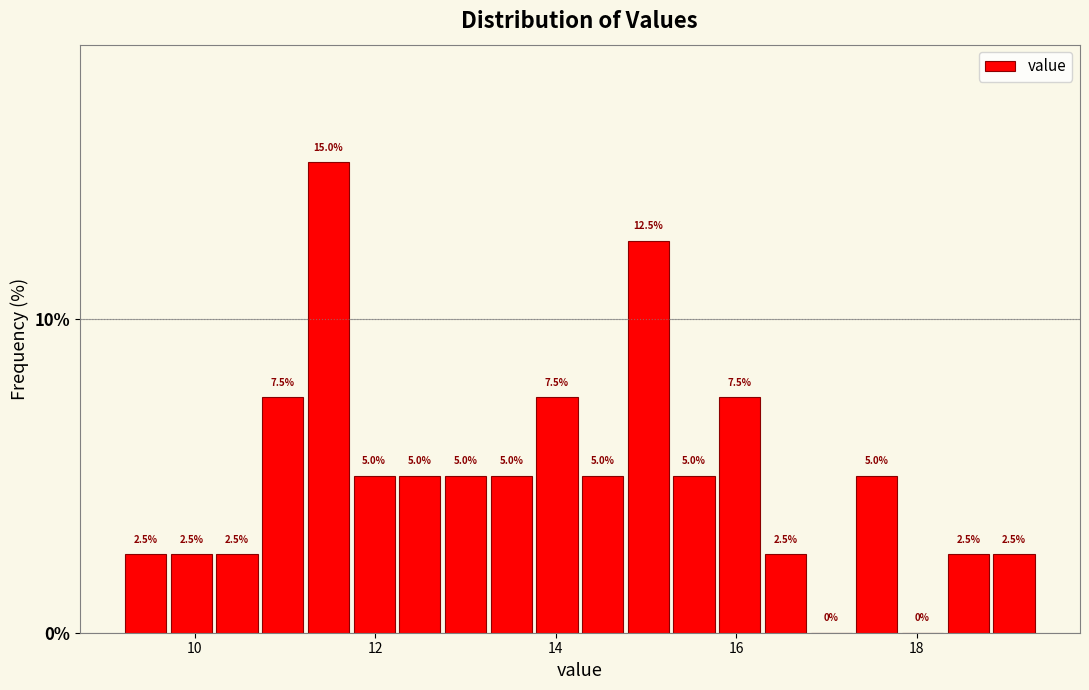

Around what value on the x-axis is the tallest bar? Give the approximate position of its centre, as read against the axis.

11.4